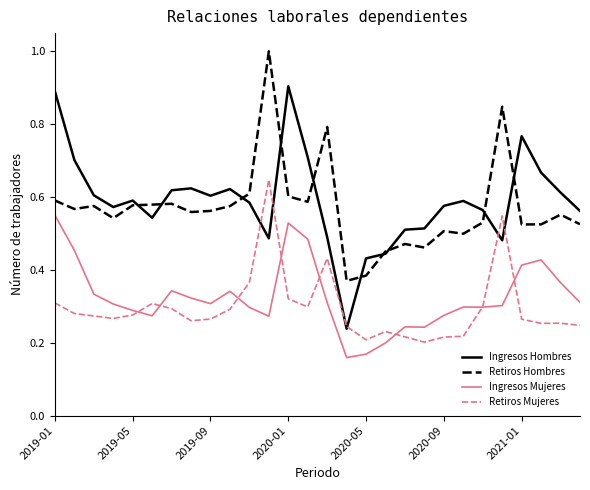

Rank the series by their maximum value, from lowest to highest.

Ingresos Mujeres, Retiros Mujeres, Ingresos Hombres, Retiros Hombres